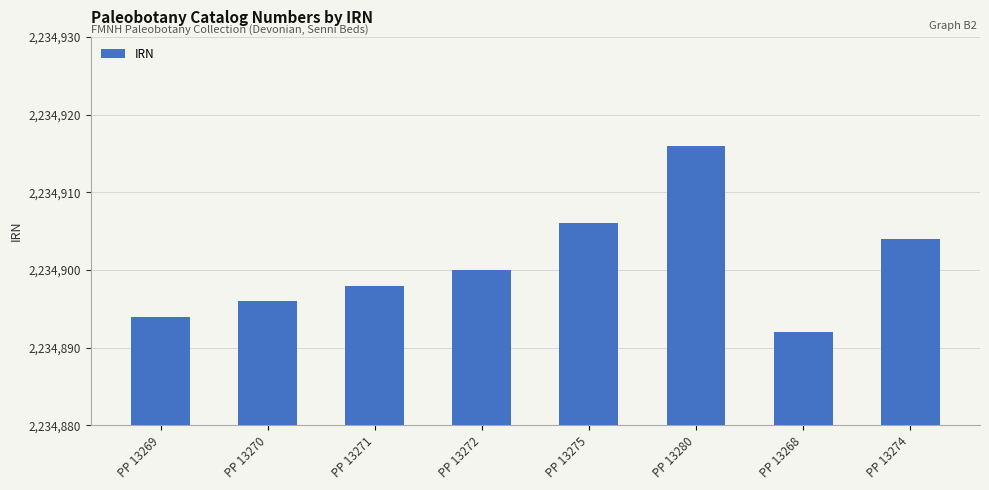

Is it true that the value at PP 13272 is 2234900?

True